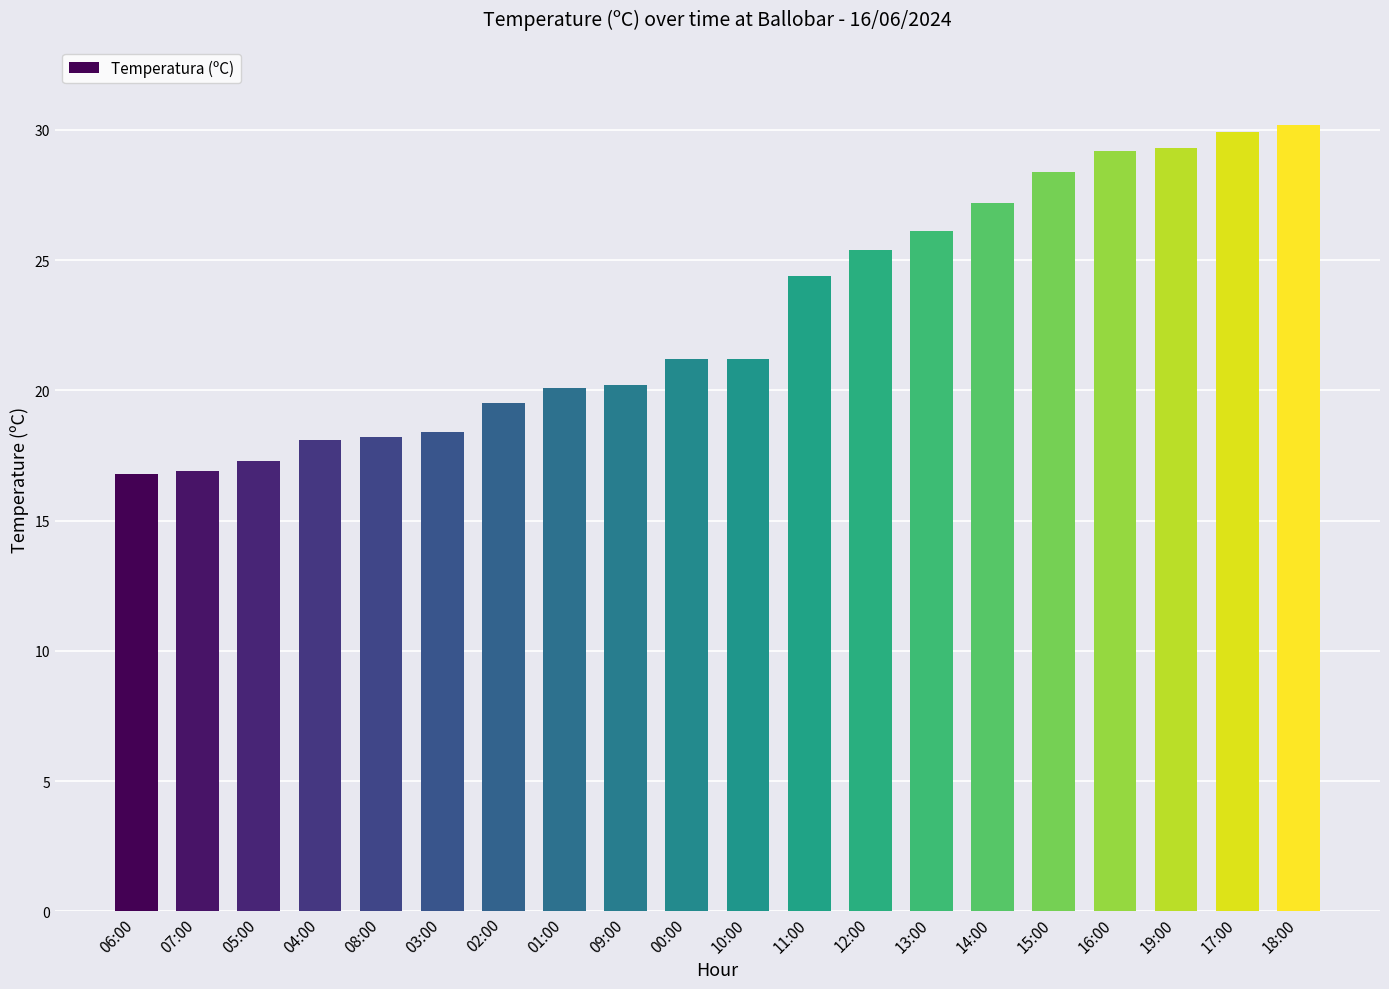

What is the value of the 2nd bar from the left?

16.9